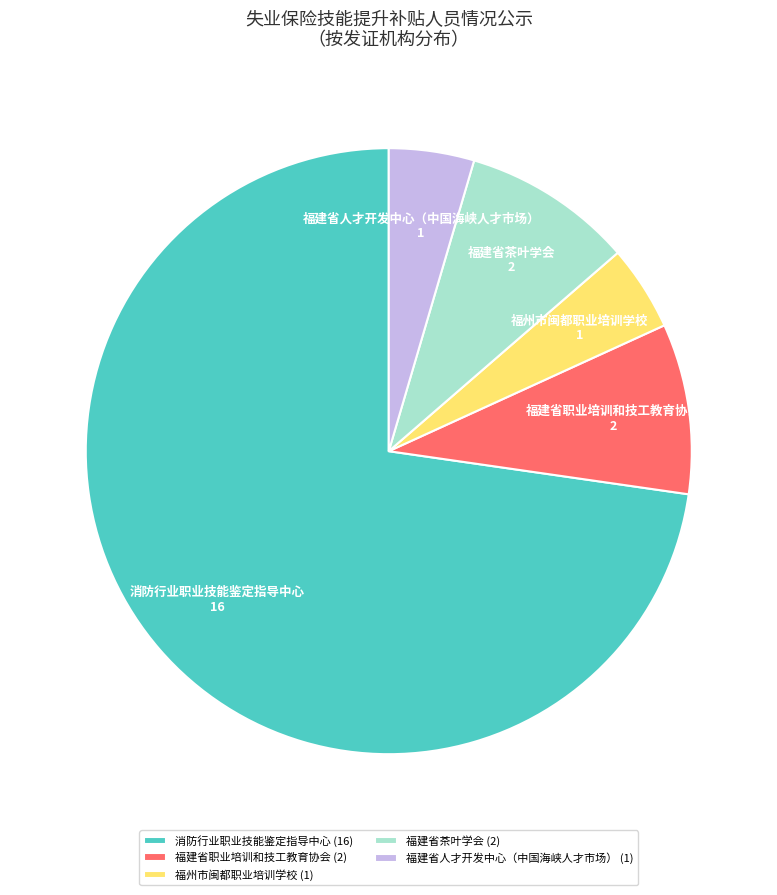

Is the sum of 消防行业职业技能鉴定指导中心 (16) and 福建省人才开发中心（中国海峡人才市场） (1) greater than half?

Yes